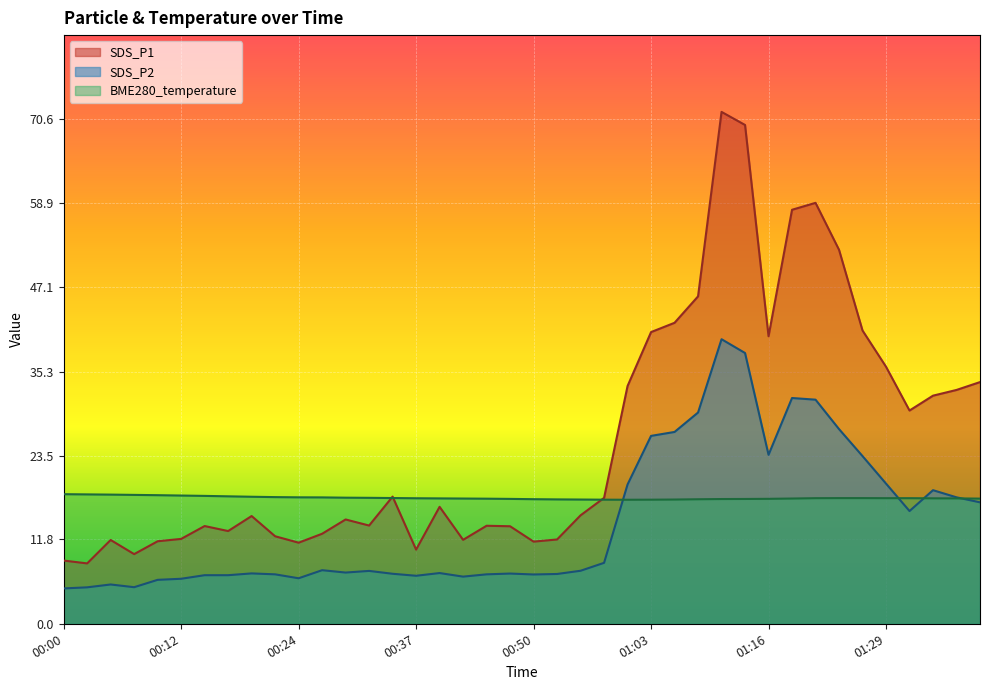

How many lines are shown in the chart?

3